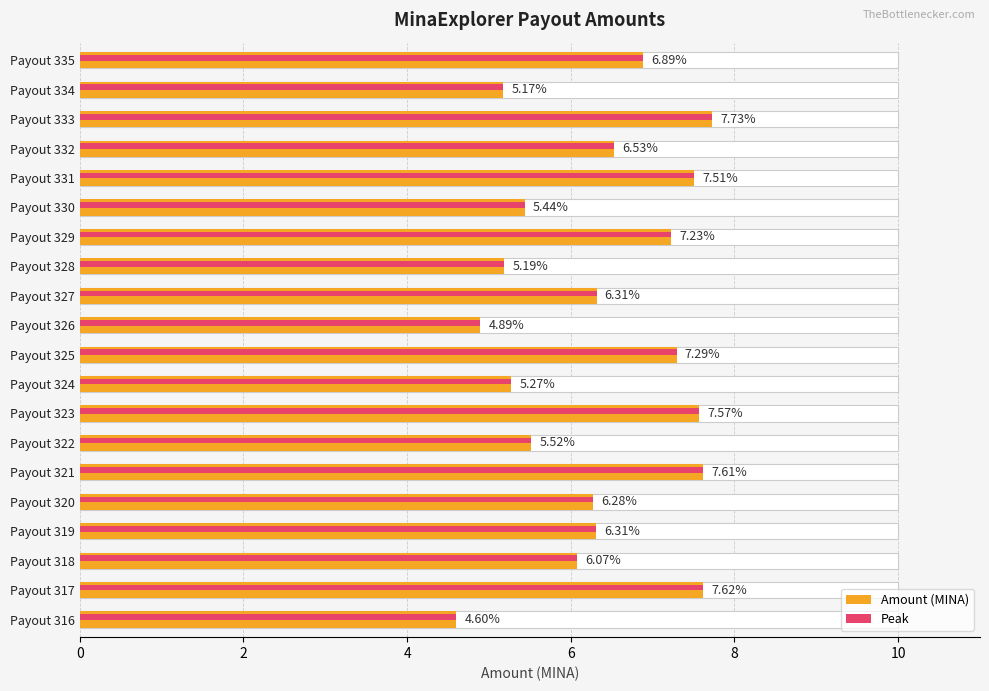

Where is the data nearest to the value 6?

Payout 318